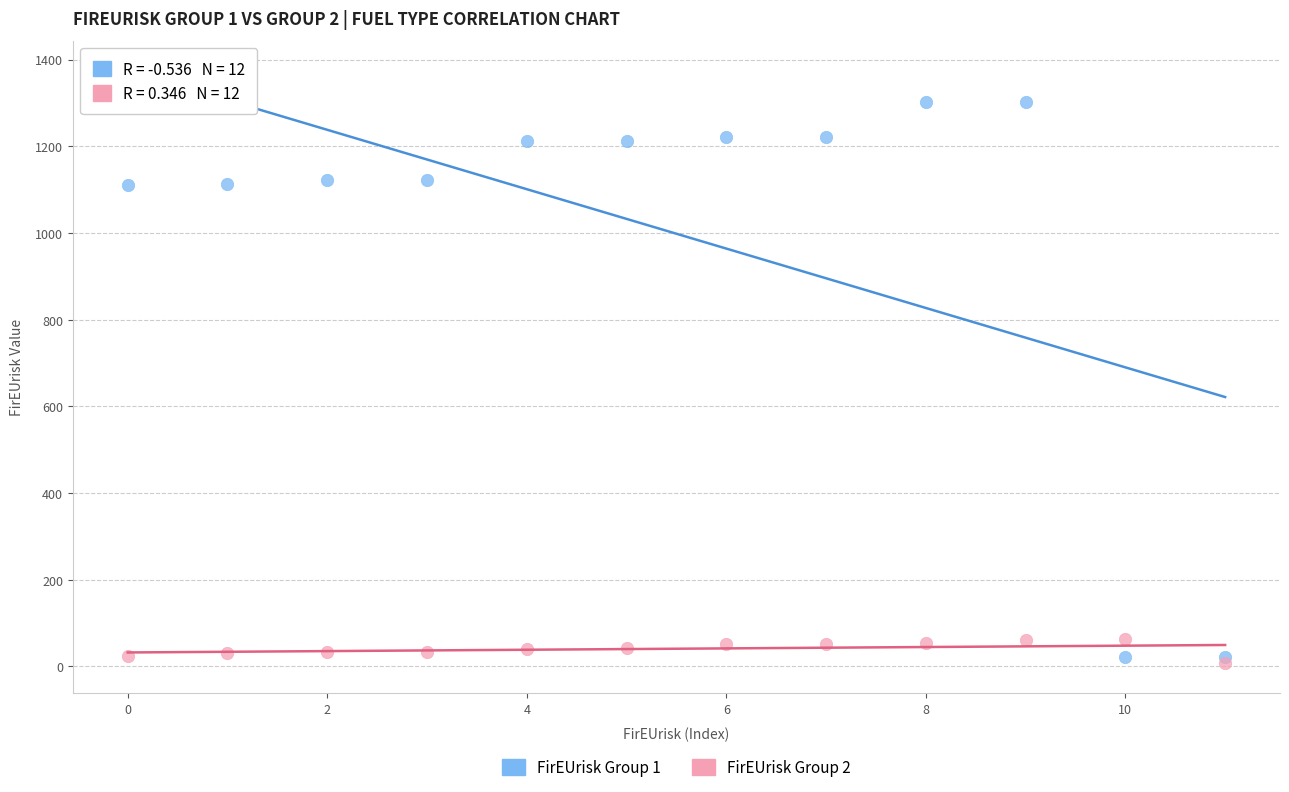

What are all the series names shown in the legend?

FirEUrisk Group 1, FirEUrisk Group 2